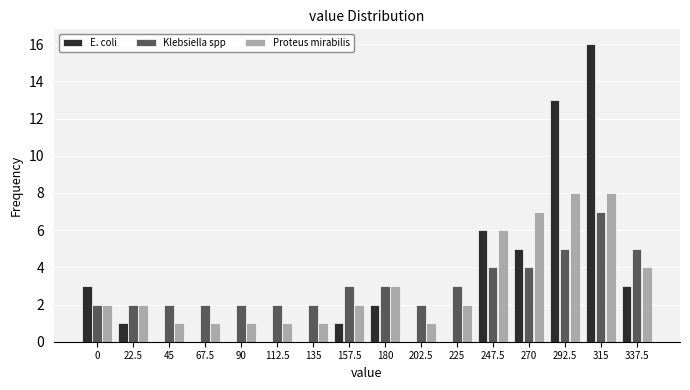

What is the sum of all E. coli values?

50